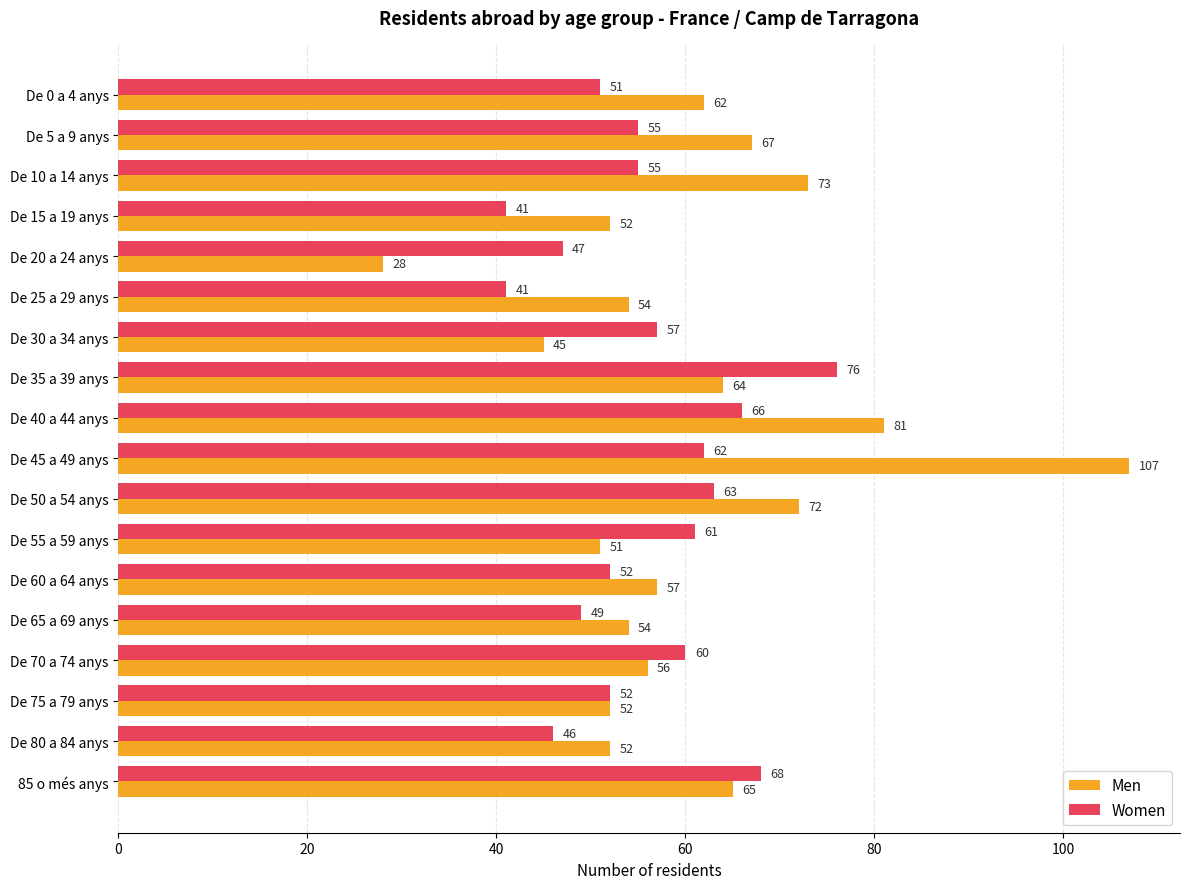

Which category has the lowest value across all series?

De 20 a 24 anys